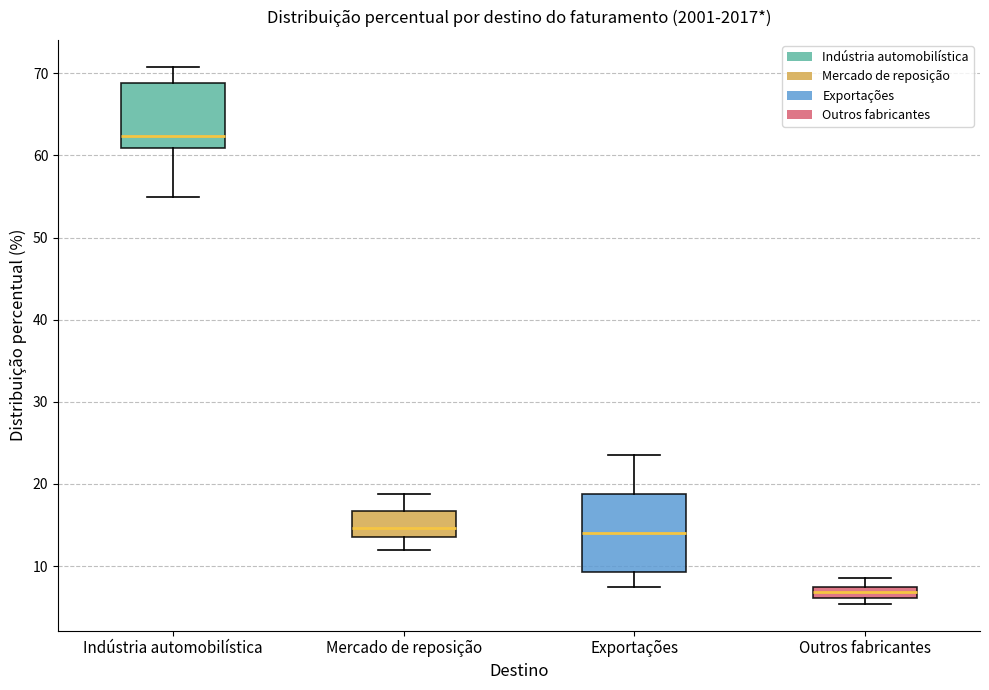

Which box has the lowest median line?

Outros fabricantes